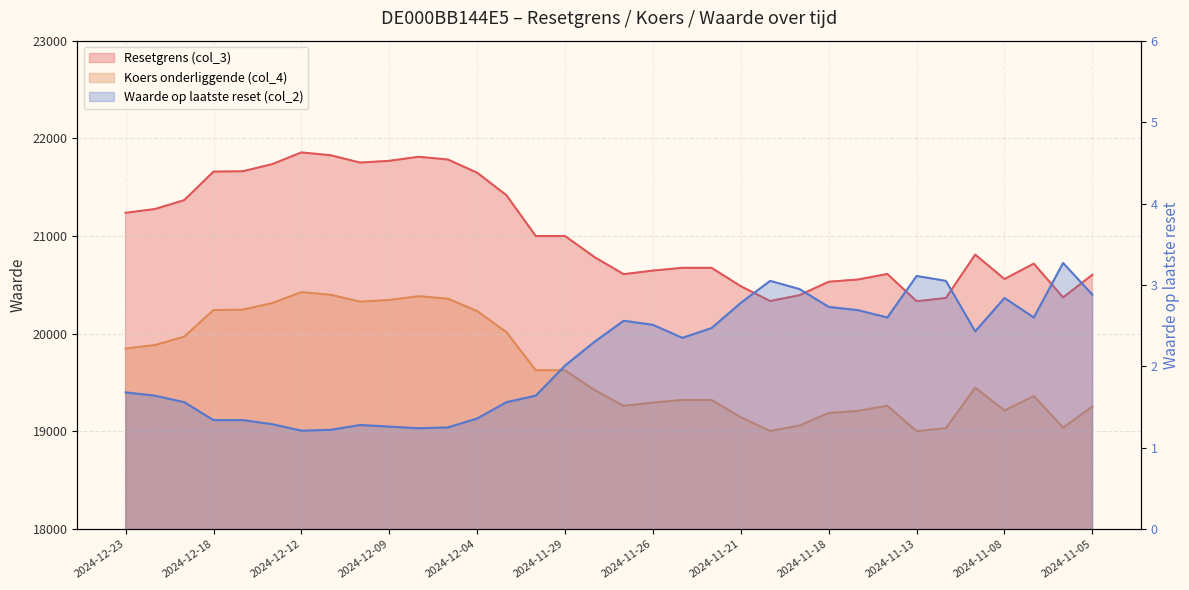

How many data points in Waarde op laatste reset (col_2) are less than 2?

15